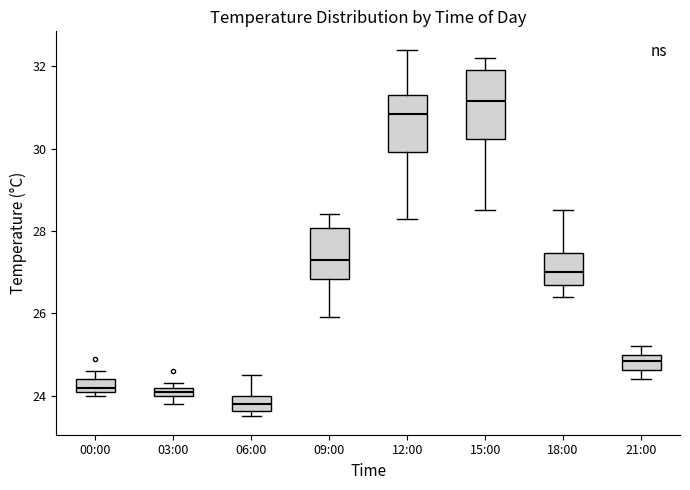

Which box has the lowest median line?

06:00